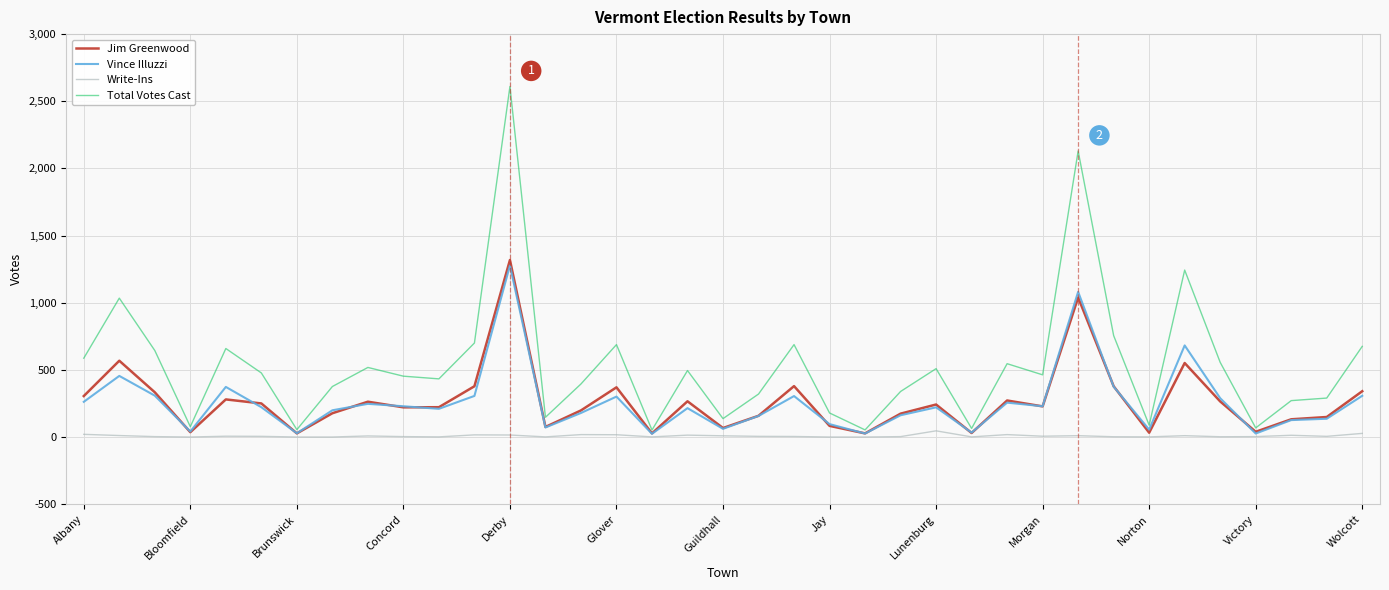

How many lines are shown in the chart?

4